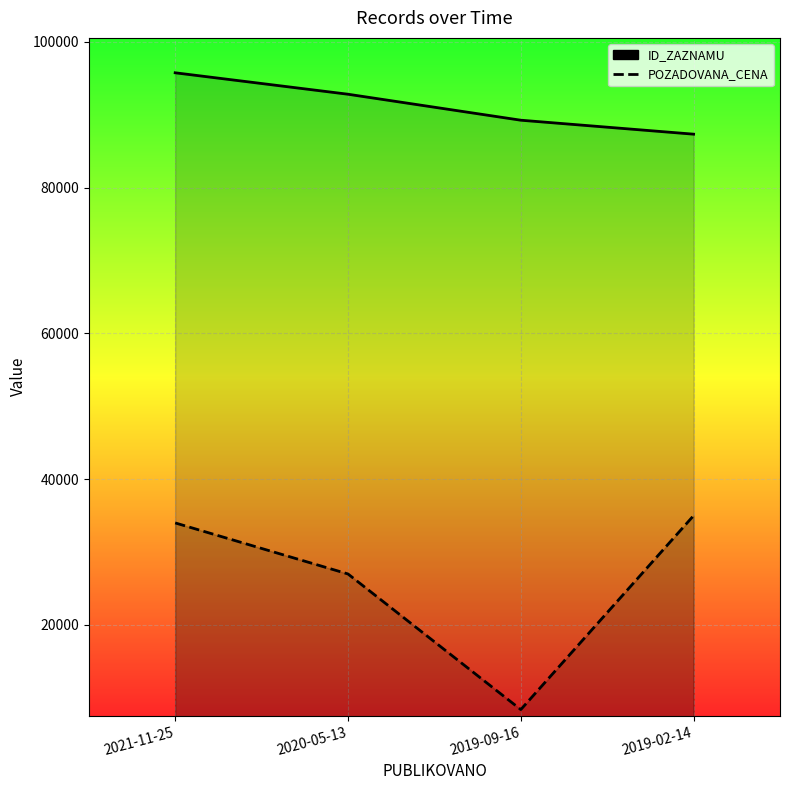

What is the total value across all series at 2019-09-16?

97633